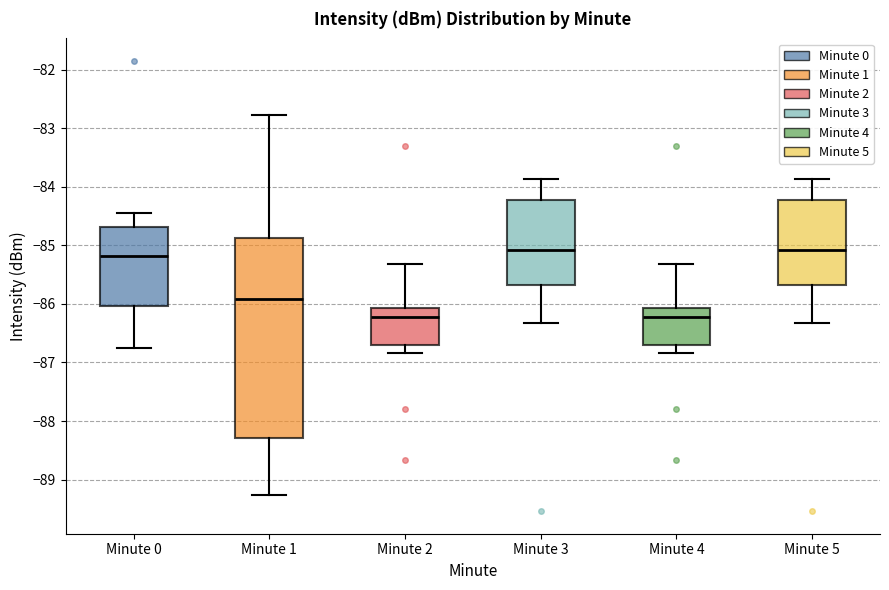

Comparing the boxes themselves (not the whiskers), which one is the tallest?

Minute 1